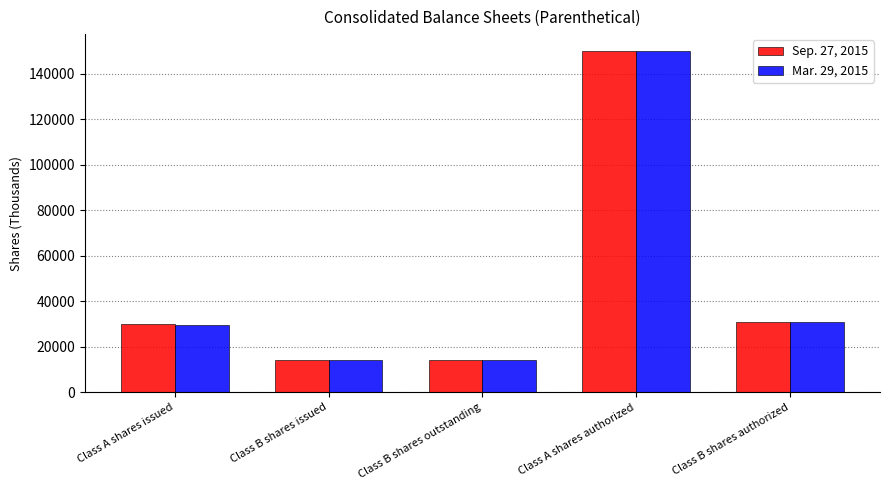

Count the number of data series in this chart.

2